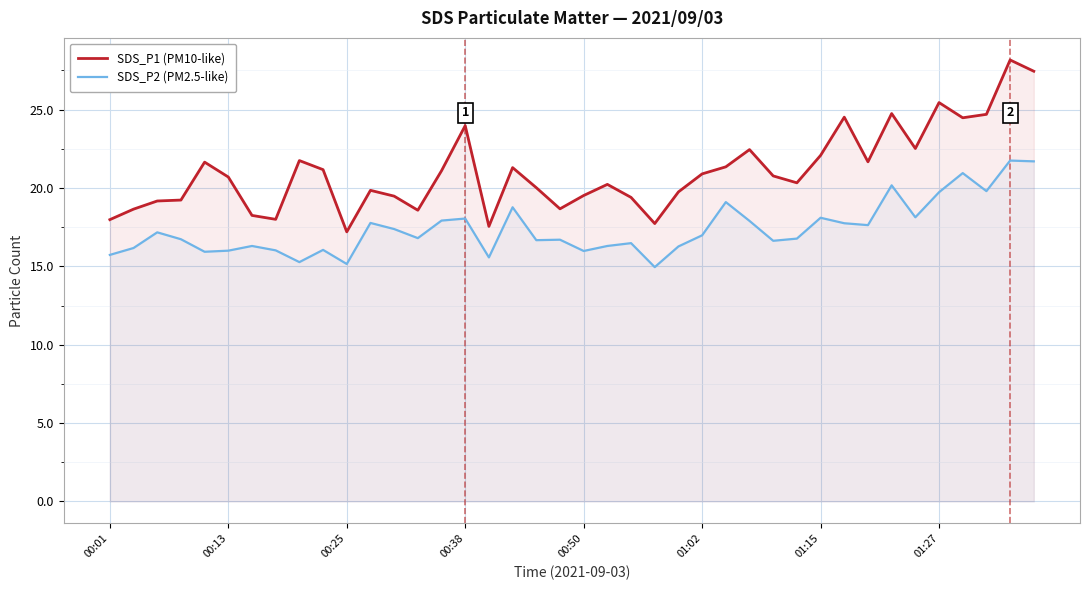

True or false: SDS_P2 (PM2.5-like) and SDS_P1 (PM10-like) intersect in this chart.

False